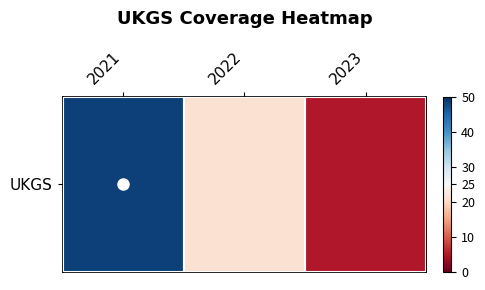

What value does the data have at 2023?

5.0